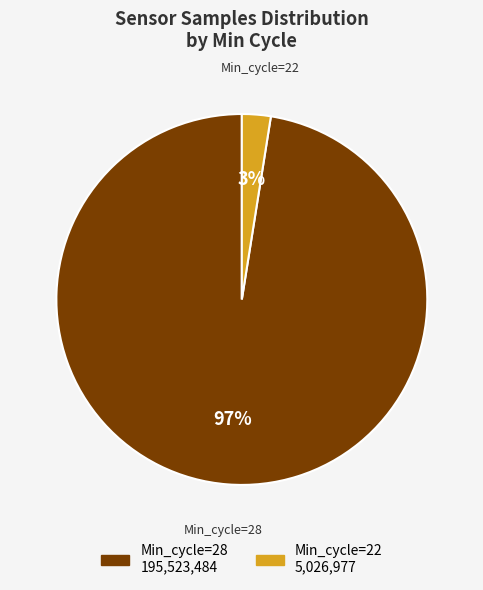

How many slices are in this pie chart?

2